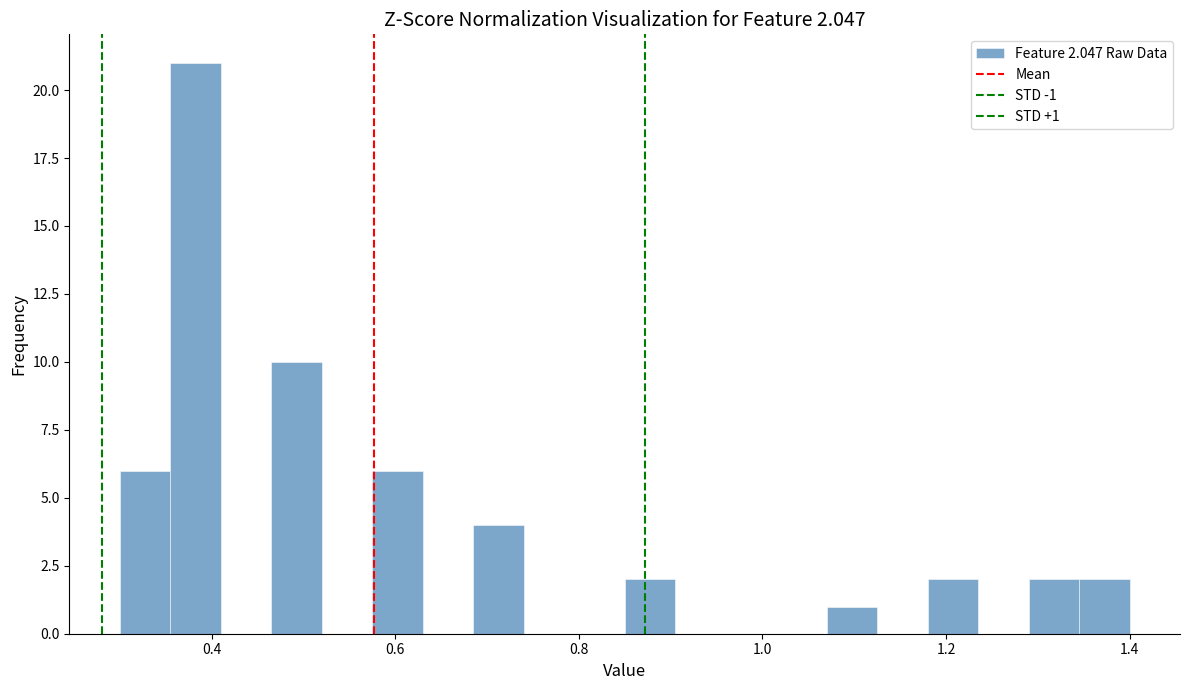

Read against the x-axis, roughly where is the centre of the tallest bar?

0.38